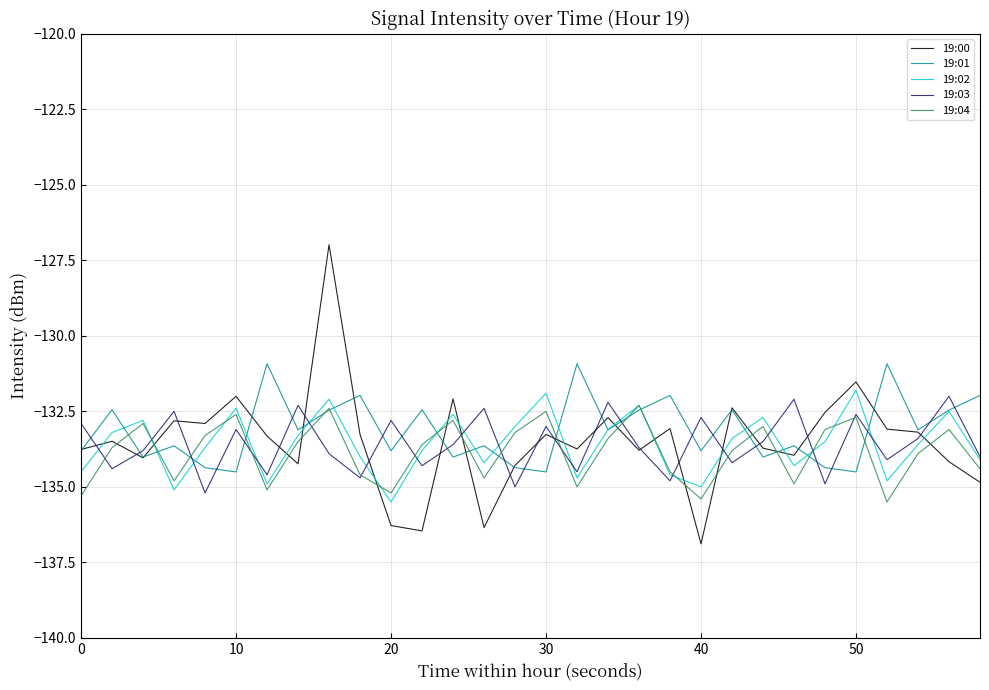

Which series ends up on top after the final intersection of 19:04 and 19:00?

19:04